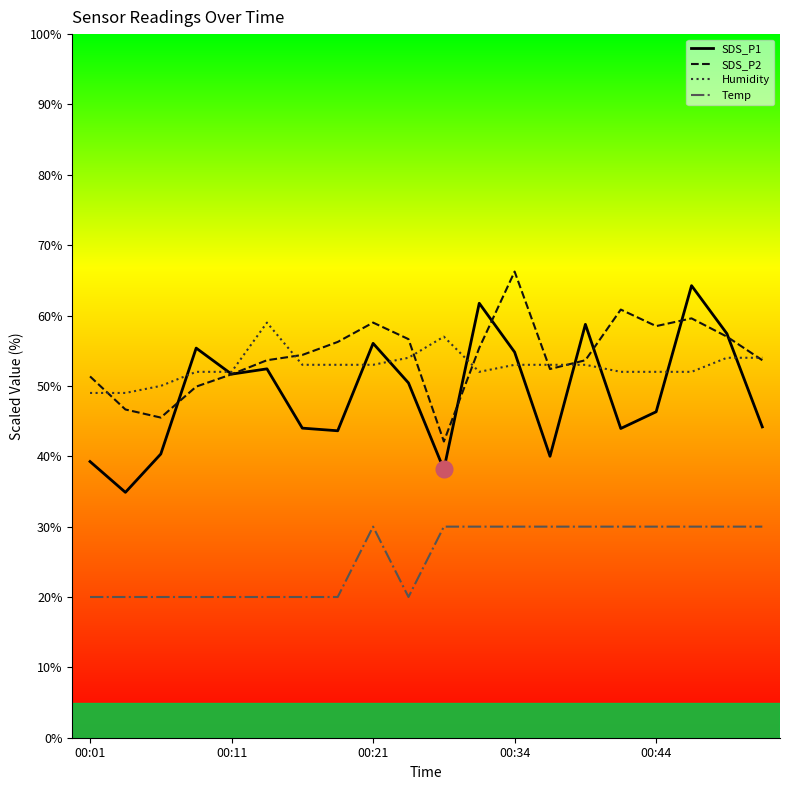

What is the value of the Humidity point at the 19th from the left?

54.0